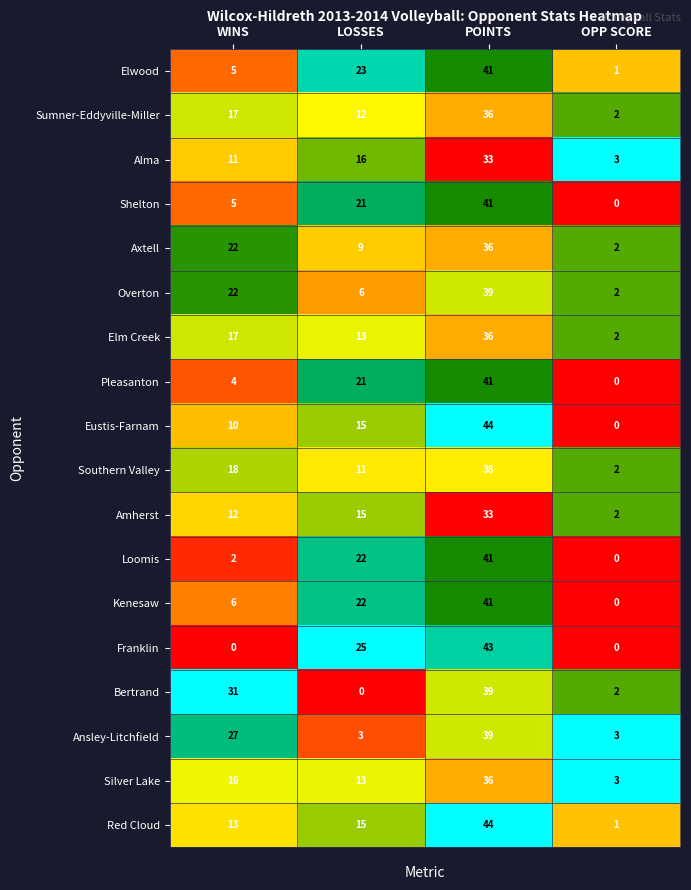

How many Eustis-Farnam values are between 10 and 44?

3